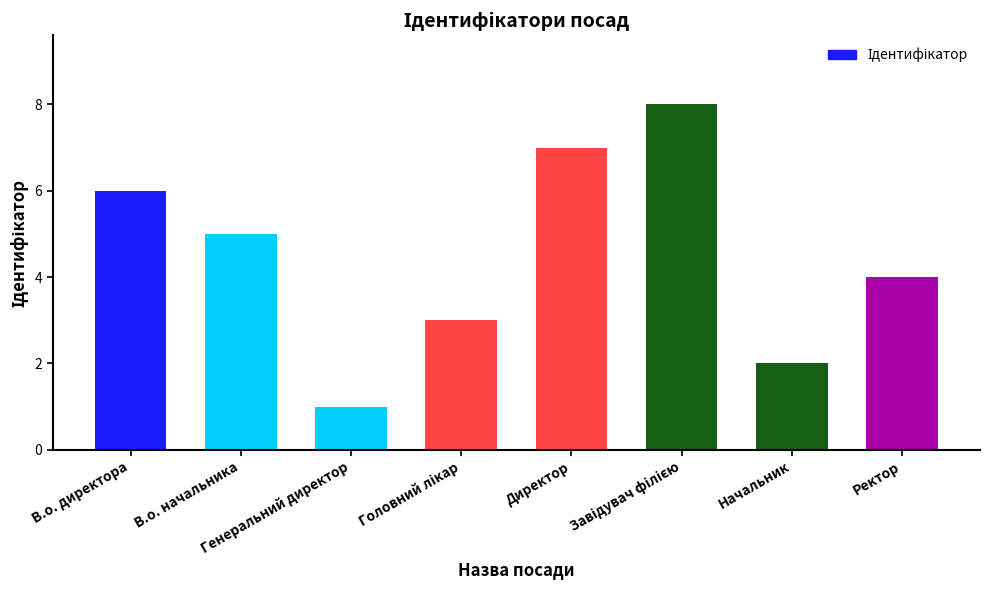

Are the bars horizontal?

No